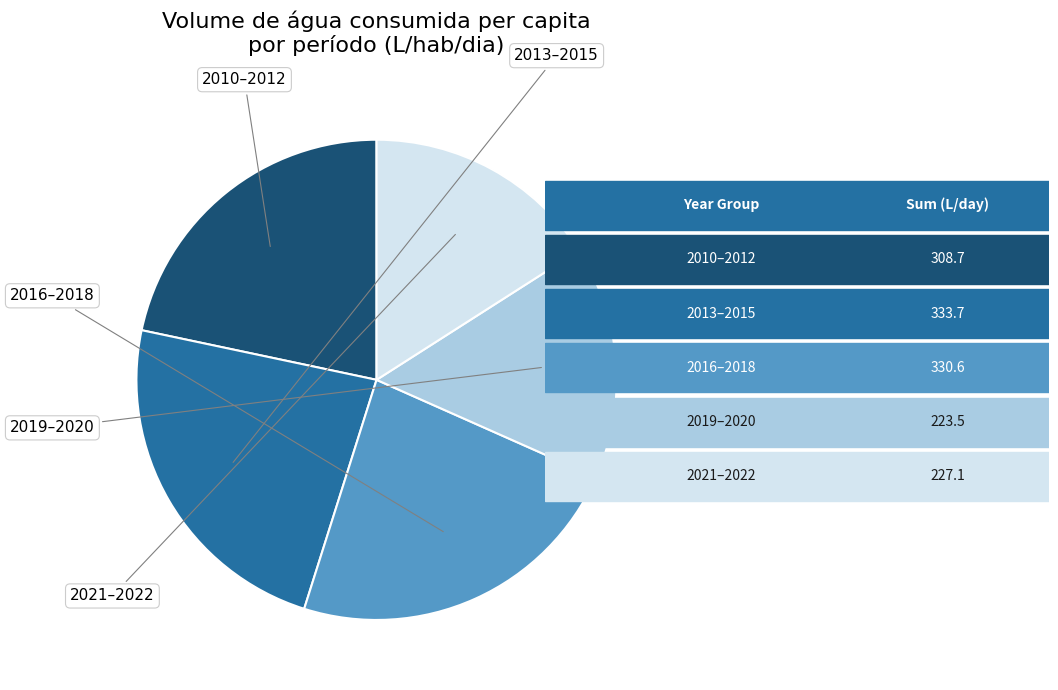

Is there a majority slice in this chart?

No